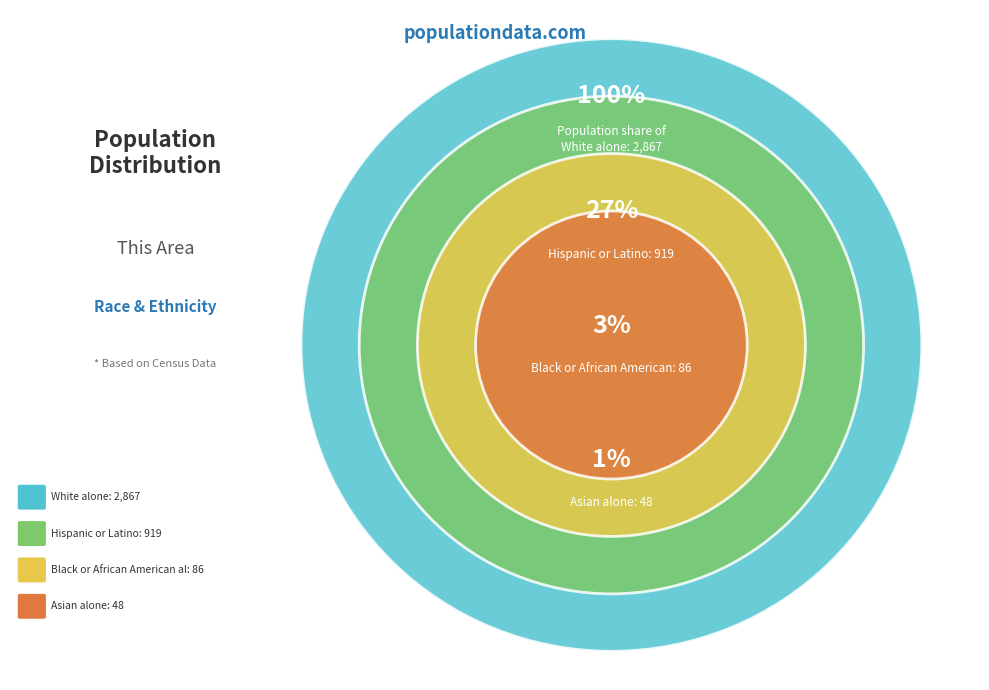

Is it true that Native Hawaiian and Other Pacific is 1% of the pie?

False